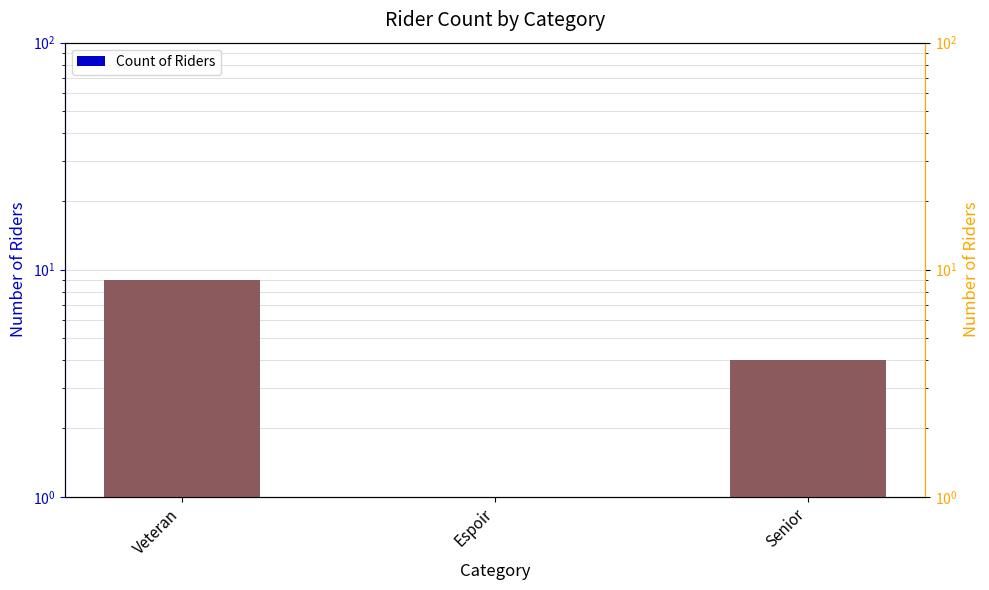

Which series changed the most between Espoir and Senior?

Count of Riders